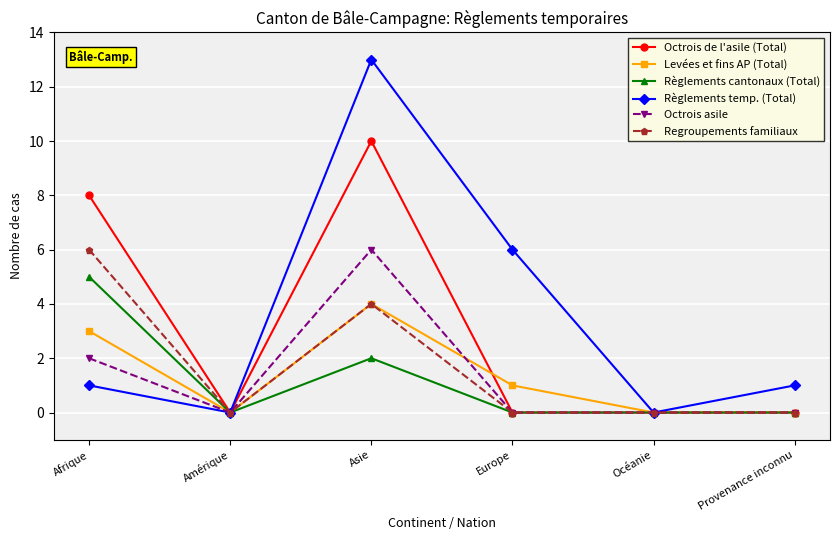

What is the difference between the maximum and minimum values in the Levées et fins AP (Total) series?

4